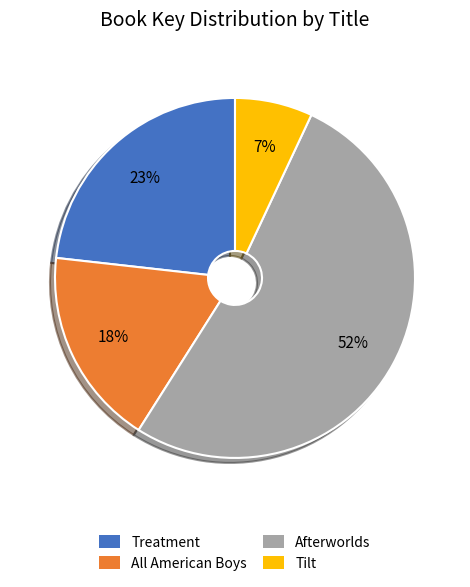

Count the number of slices in the pie.

4